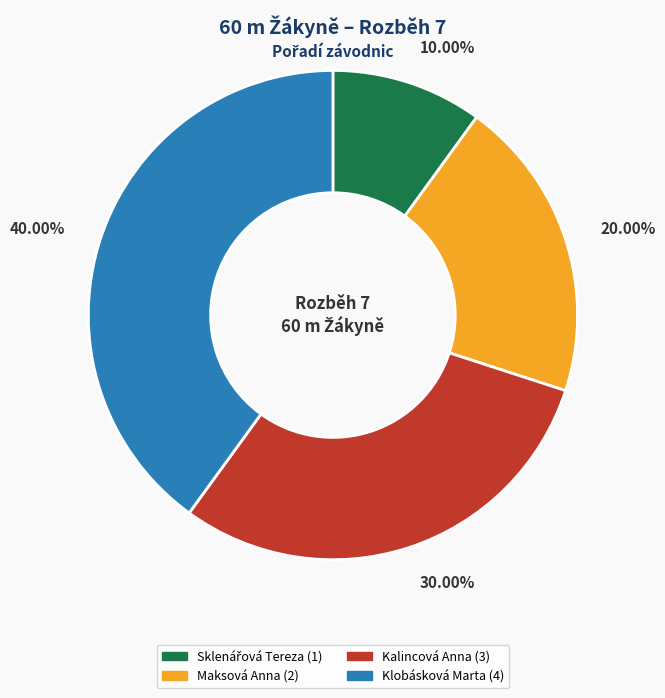

Approximately how many times larger is the value at Maksová Anna compared to Klobásková Marta?

0.5